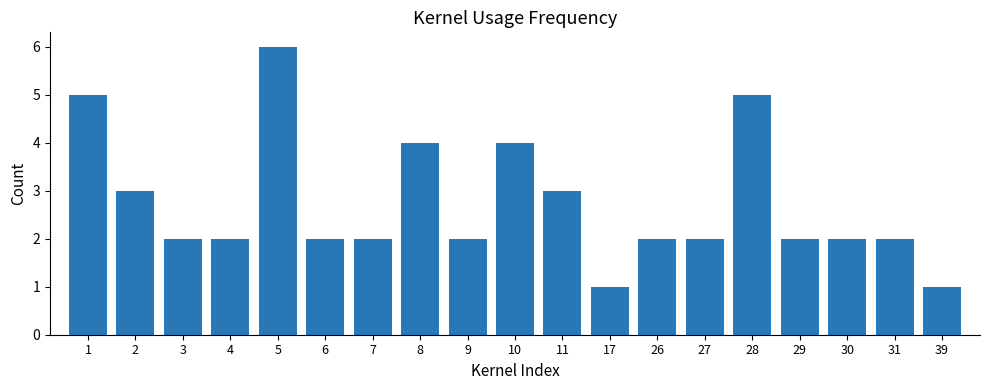

What is the value of the 10th bar from the left?

4